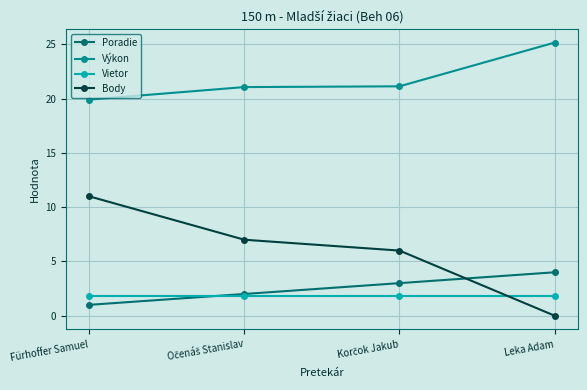

Rank the series by their maximum value, from lowest to highest.

Vietor, Poradie, Body, Výkon